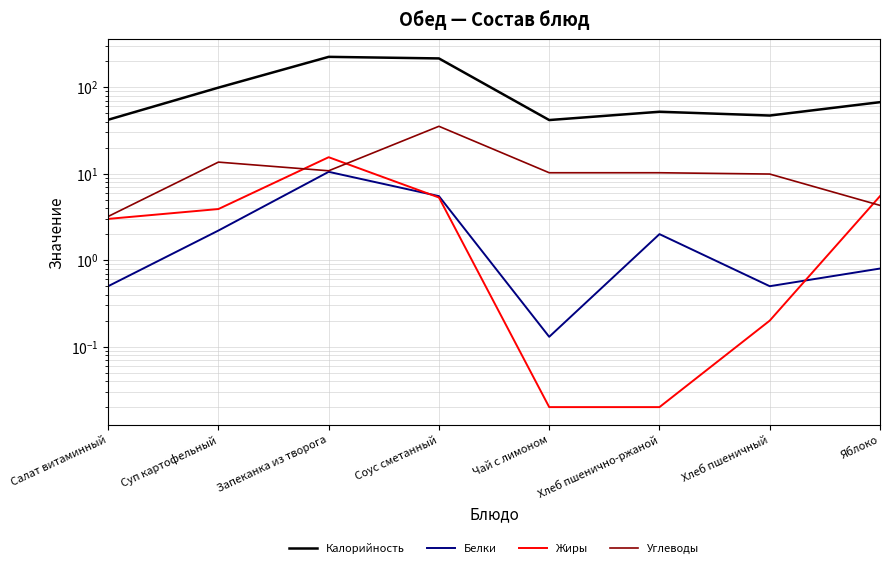

The value of Углеводы at Чай с лимоном is 17.0. True or false?

False